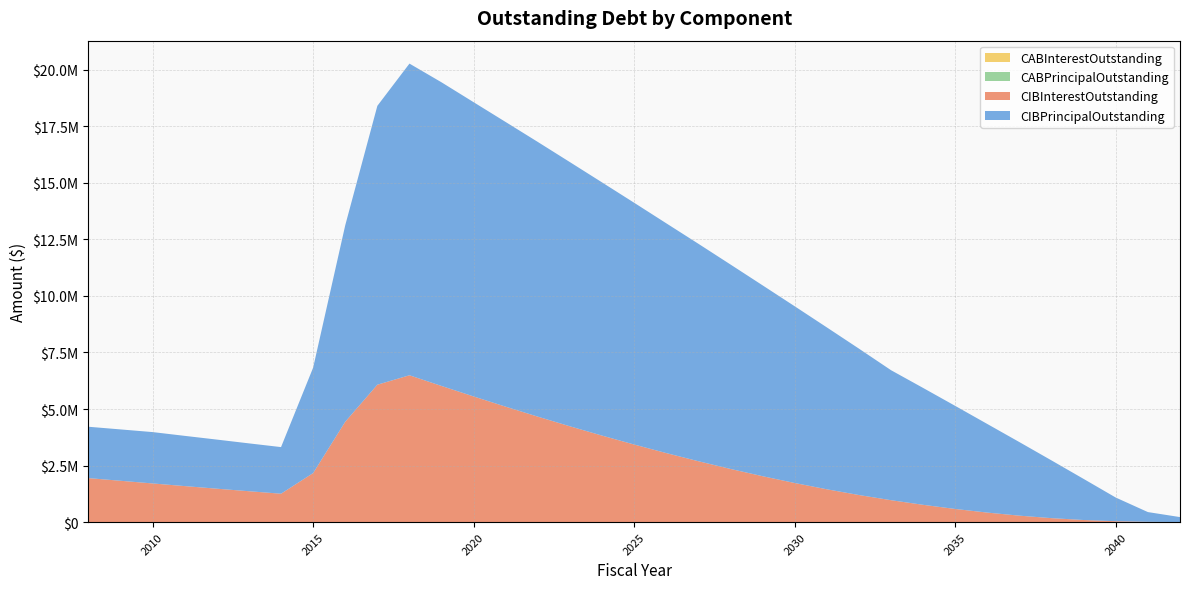

Reading left to right, extract all data points from this chart.

CIBInterestOutstanding: 1946685.0	1828685.0	1710685.0	1593810.0	1479185.0	1366922.5	1257135.0	2169518.8	4438127.5	6074579.4	6491975.9	6018497.1	5554712.1	5102239.6	4661998.3	4235657.1	3824753.3	3430294.6	3052773.3	2692795.8	2351594.5	2030443.3	1730423.3	1452753.2	1198983.2	970588.2	765740.1	582532.6	422356.3	286623.8	176842.5	94613.8	41459.4	14953.1	3781.2
CIBPrincipalOutstanding: 2270000.0	2270000.0	2270000.0	2220000.0	2170000.0	2115000.0	2060000.0	4660000.0	8685000.0	12325000.0	13775000.0	13420000.0	13005000.0	12580000.0	12140000.0	11675000.0	11190000.0	10685000.0	10155000.0	9610000.0	9035000.0	8435000.0	7810000.0	7155000.0	6470000.0	5745000.0	5165000.0	4555000.0	3915000.0	3250000.0	2550000.0	1815000.0	1045000.0	430000.0	220000.0
CABPrincipalOutstanding: 0.0	0.0	0.0	0.0	0.0	0.0	0.0	0.0	0.0	0.0	0.0	0.0	0.0	0.0	0.0	0.0	0.0	0.0	0.0	0.0	0.0	0.0	0.0	0.0	0.0	0.0	0.0	0.0	0.0	0.0	0.0	0.0	0.0	0.0	0.0
CABInterestOutstanding: 0.0	0.0	0.0	0.0	0.0	0.0	0.0	0.0	0.0	0.0	0.0	0.0	0.0	0.0	0.0	0.0	0.0	0.0	0.0	0.0	0.0	0.0	0.0	0.0	0.0	0.0	0.0	0.0	0.0	0.0	0.0	0.0	0.0	0.0	0.0